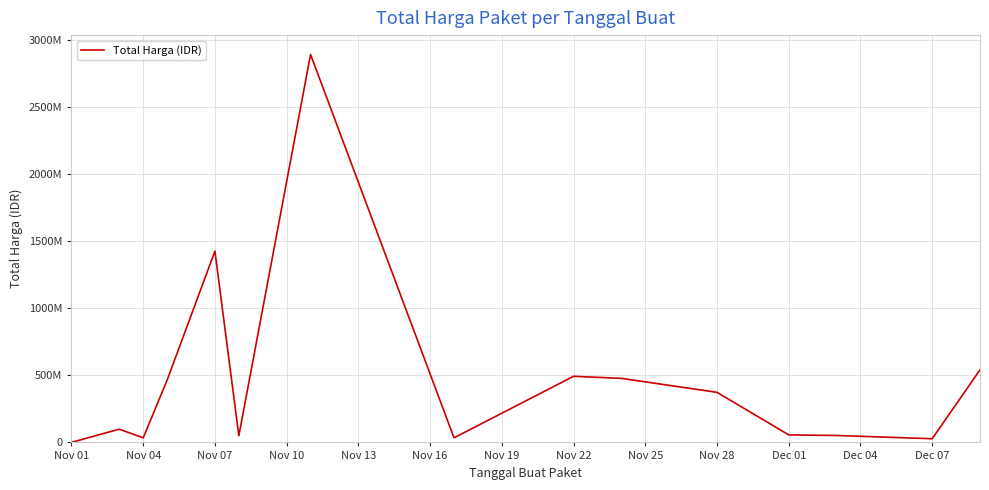

Is this an area chart (filled region under the line)?

No